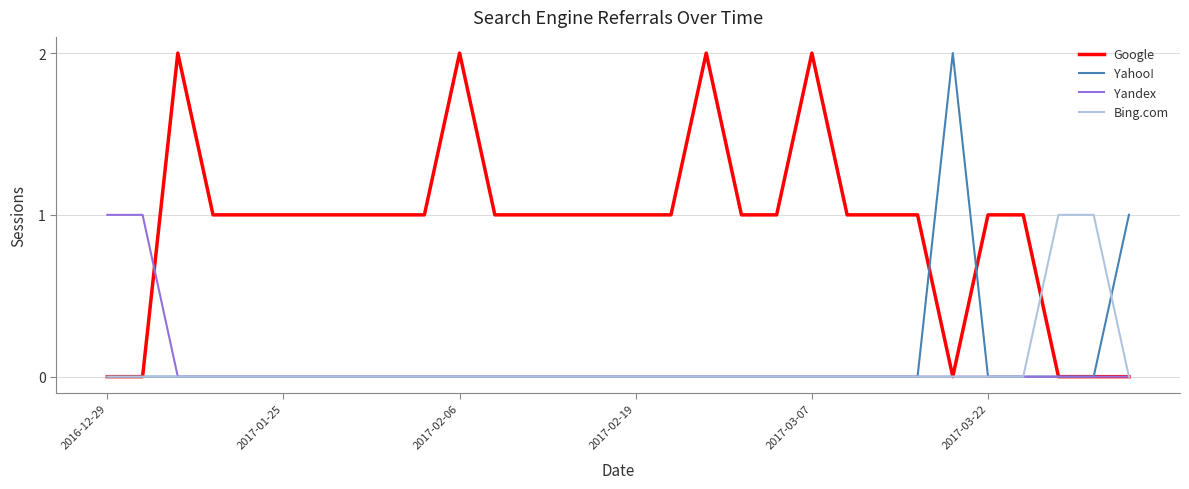

Which series has the largest total across all categories?

Google